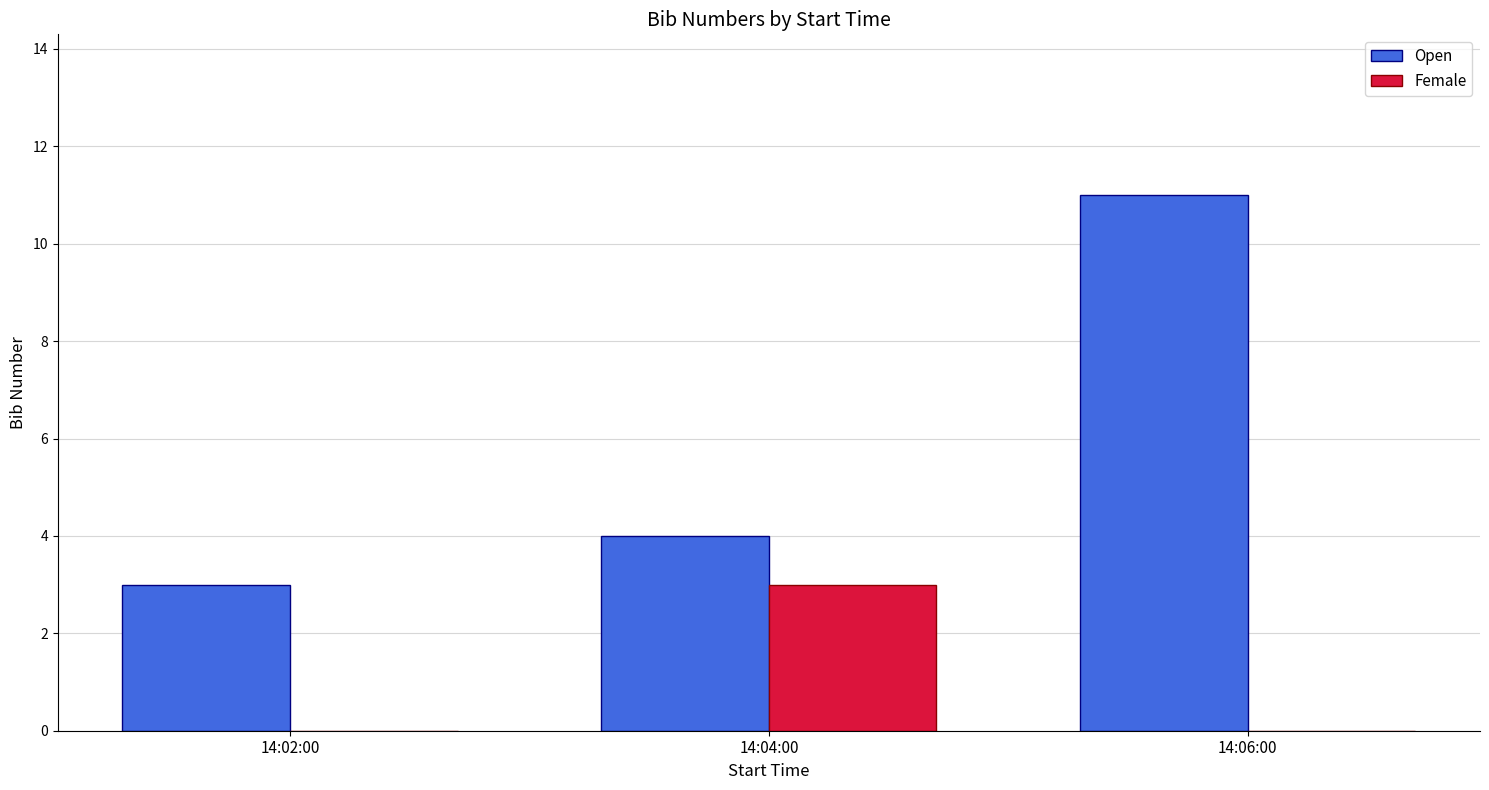

What is the sum of all Open values?

18